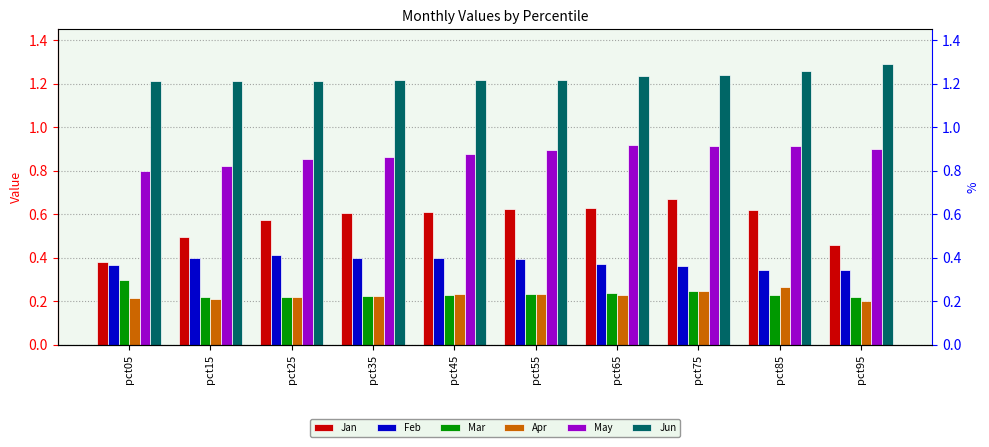

The value of Mar at pct75 is 0.1. True or false?

False